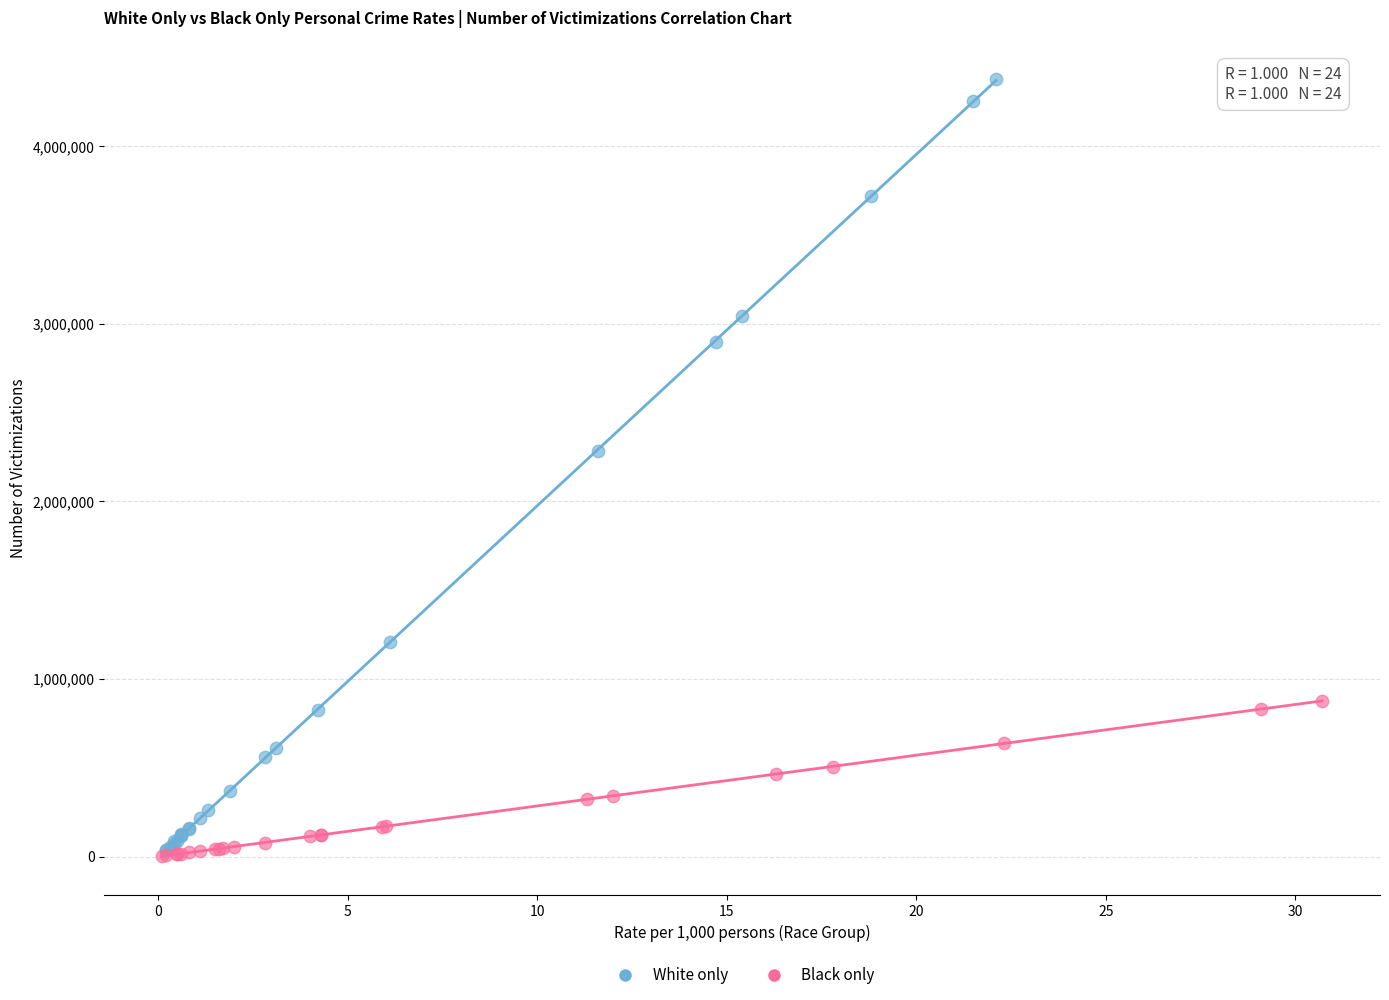

Which series has the widest spread of Y values?

White only